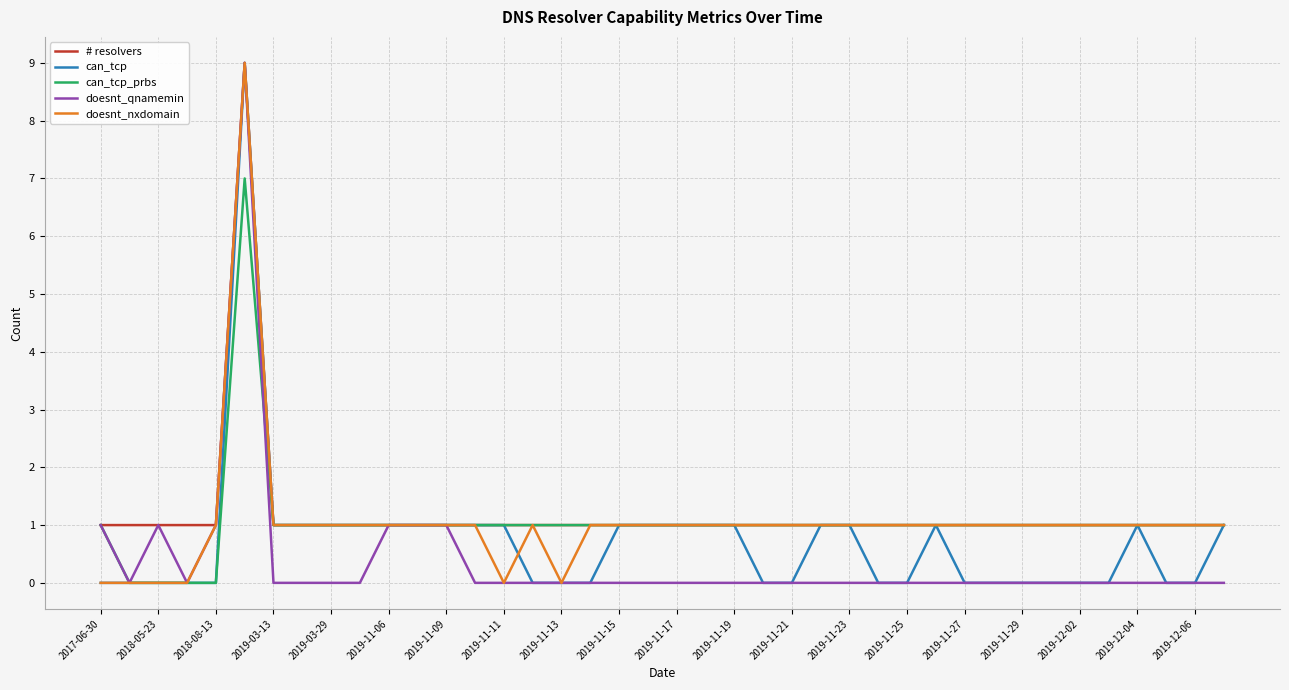

What is the maximum value for can_tcp?

9